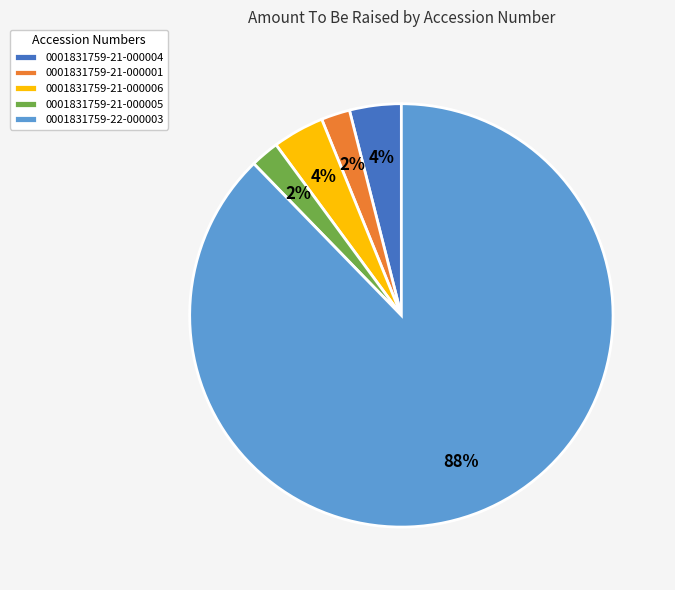

Count the number of slices in the pie.

5